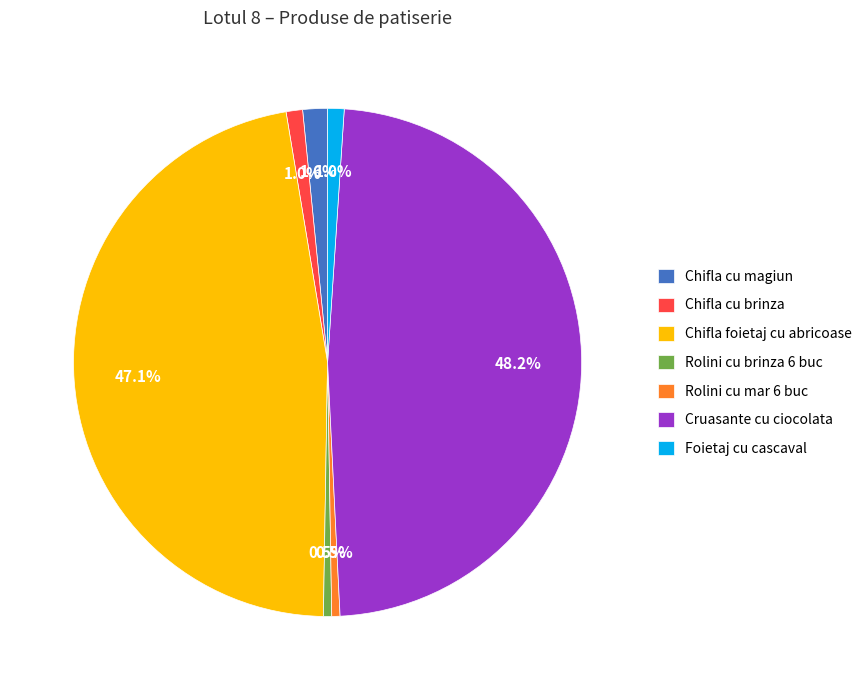

Count the number of slices in the pie.

7